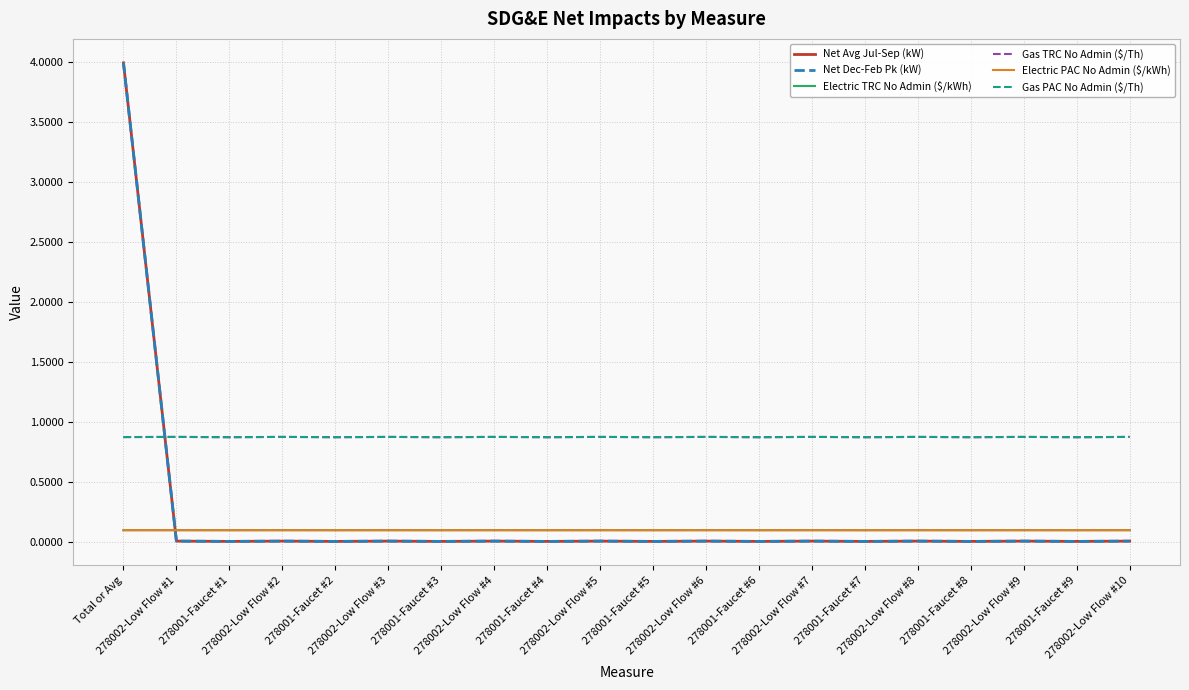

Which series changed the most between 278001-Faucet #4 and 278001-Faucet #8?

Net Avg Jul-Sep (kW)